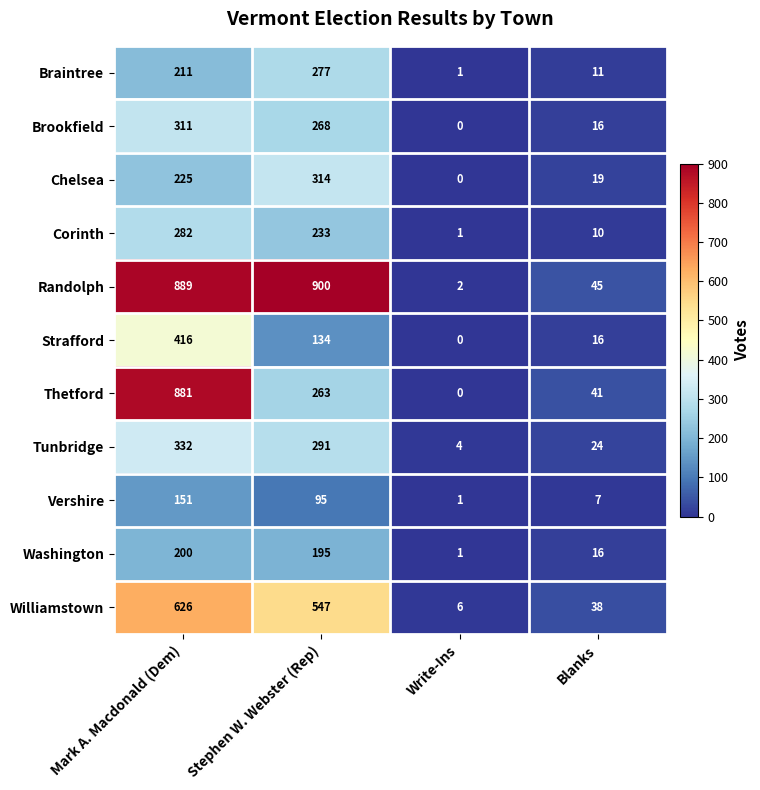

Rank the categories by Washington value from highest to lowest.

Mark A. Macdonald (Dem), Stephen W. Webster (Rep), Blanks, Write-Ins